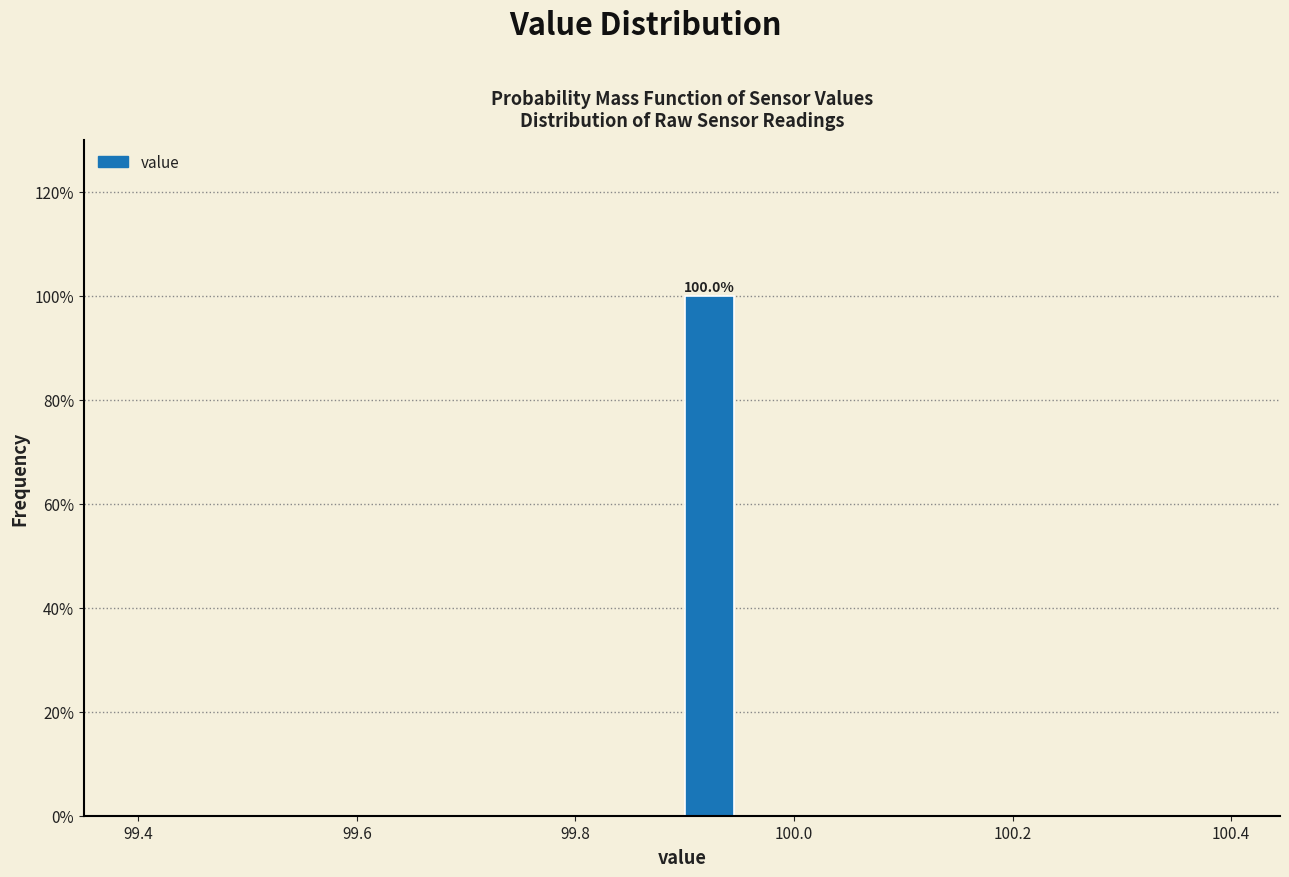

Read against the x-axis, roughly where is the centre of the tallest bar?

99.92